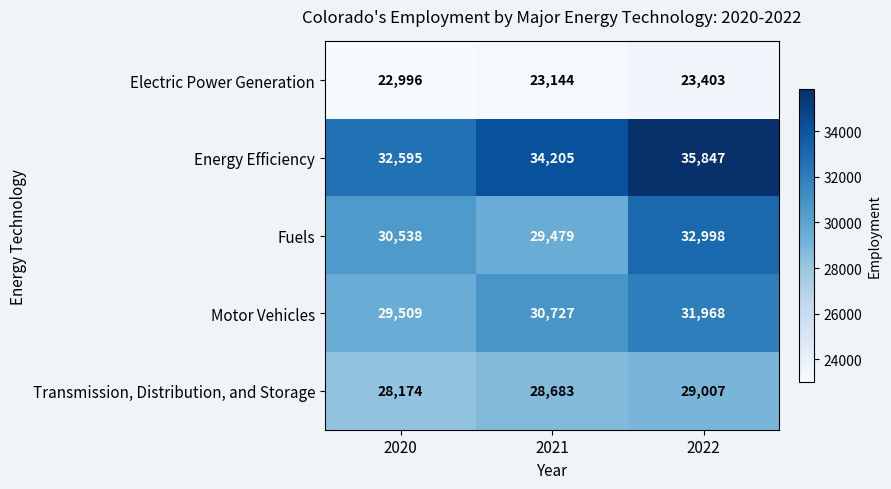

Which series changed the most between 2020 and 2022?

Energy Efficiency